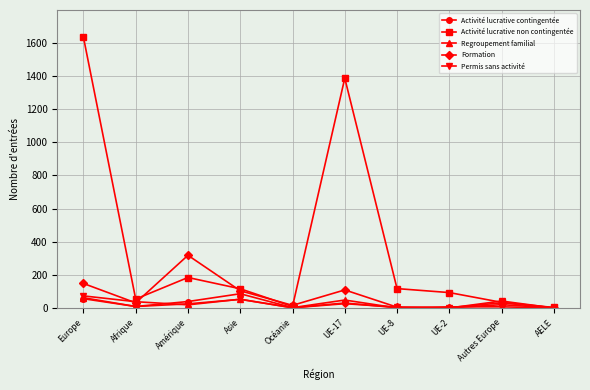

At which label does Activité lucrative contingentée first exceed 20?

Europe